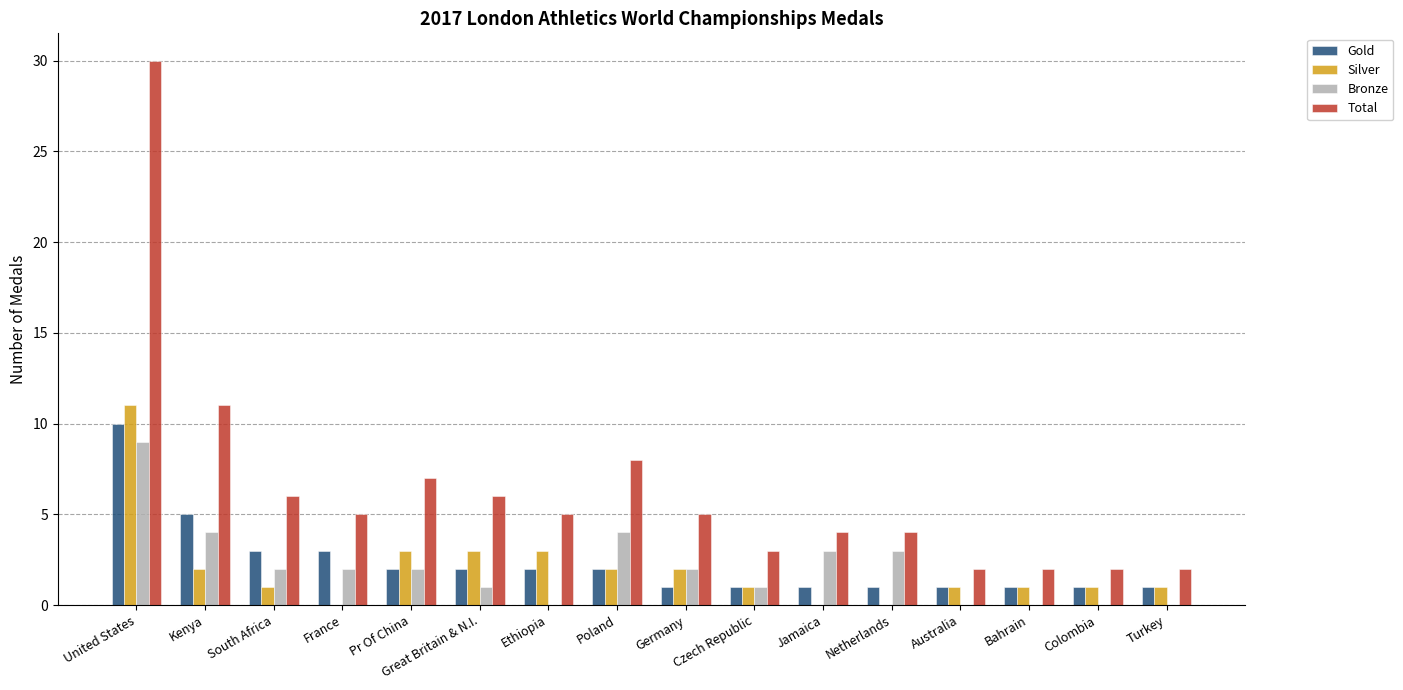

Reading right to left, transcribe all the data shown in this chart.

Gold: Turkey=1	Colombia=1	Bahrain=1	Australia=1	Netherlands=1	Jamaica=1	Czech Republic=1	Germany=1	Poland=2	Ethiopia=2	Great Britain & N.I.=2	Pr Of China=2	France=3	South Africa=3	Kenya=5	United States=10
Silver: Turkey=1	Colombia=1	Bahrain=1	Australia=1	Netherlands=0	Jamaica=0	Czech Republic=1	Germany=2	Poland=2	Ethiopia=3	Great Britain & N.I.=3	Pr Of China=3	France=0	South Africa=1	Kenya=2	United States=11
Bronze: Turkey=0	Colombia=0	Bahrain=0	Australia=0	Netherlands=3	Jamaica=3	Czech Republic=1	Germany=2	Poland=4	Ethiopia=0	Great Britain & N.I.=1	Pr Of China=2	France=2	South Africa=2	Kenya=4	United States=9
Total: Turkey=2	Colombia=2	Bahrain=2	Australia=2	Netherlands=4	Jamaica=4	Czech Republic=3	Germany=5	Poland=8	Ethiopia=5	Great Britain & N.I.=6	Pr Of China=7	France=5	South Africa=6	Kenya=11	United States=30